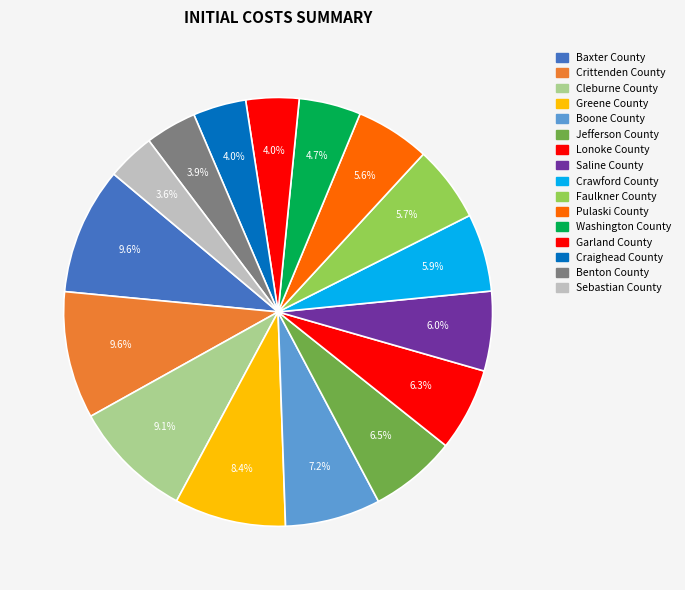

Which slice is the largest?

Baxter County